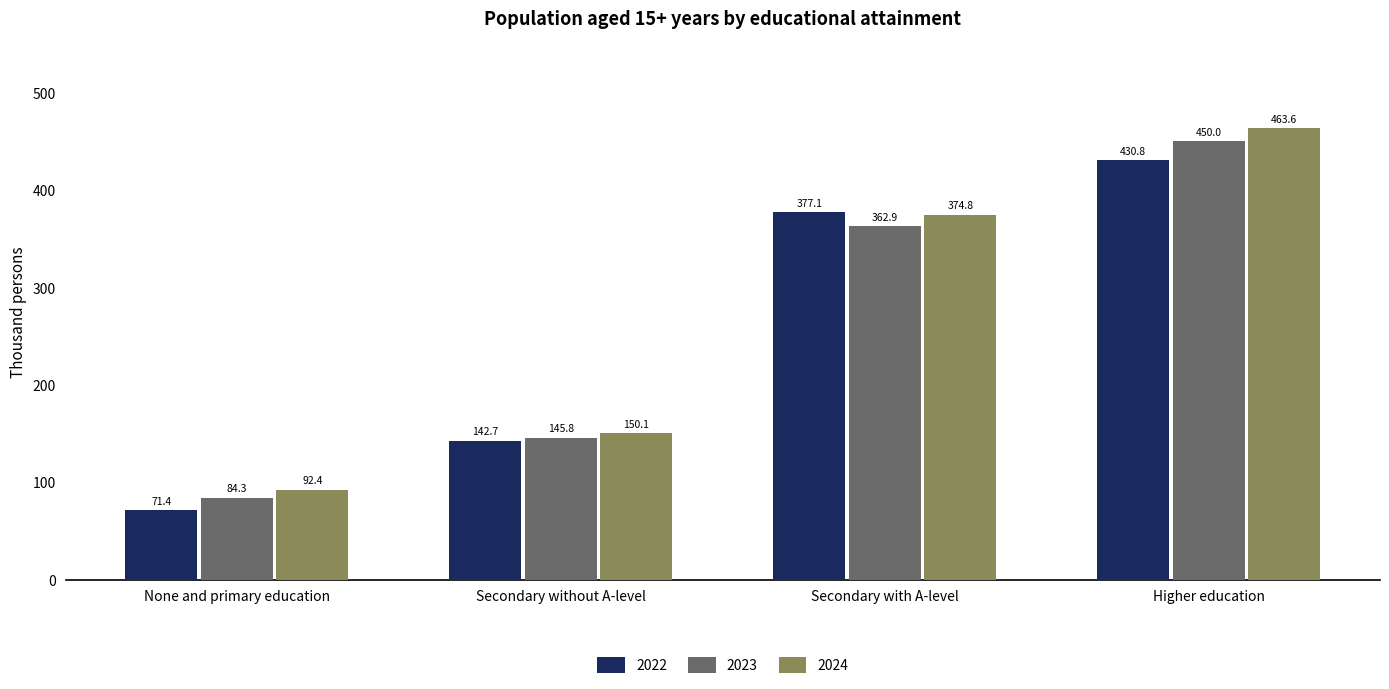

What are all the series names shown in the legend?

2022, 2023, 2024